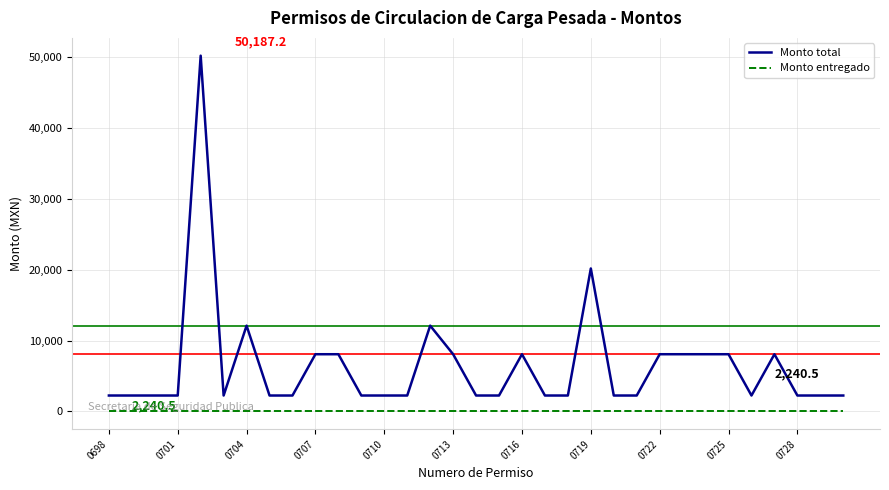

Which series has the largest range (max minus min)?

Monto total